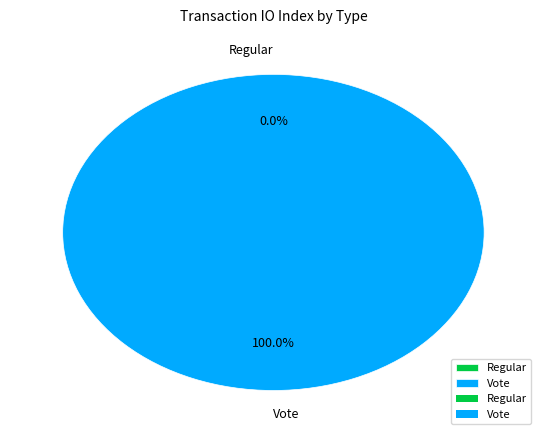

Rank the categories by value from lowest to highest.

Regular, Vote